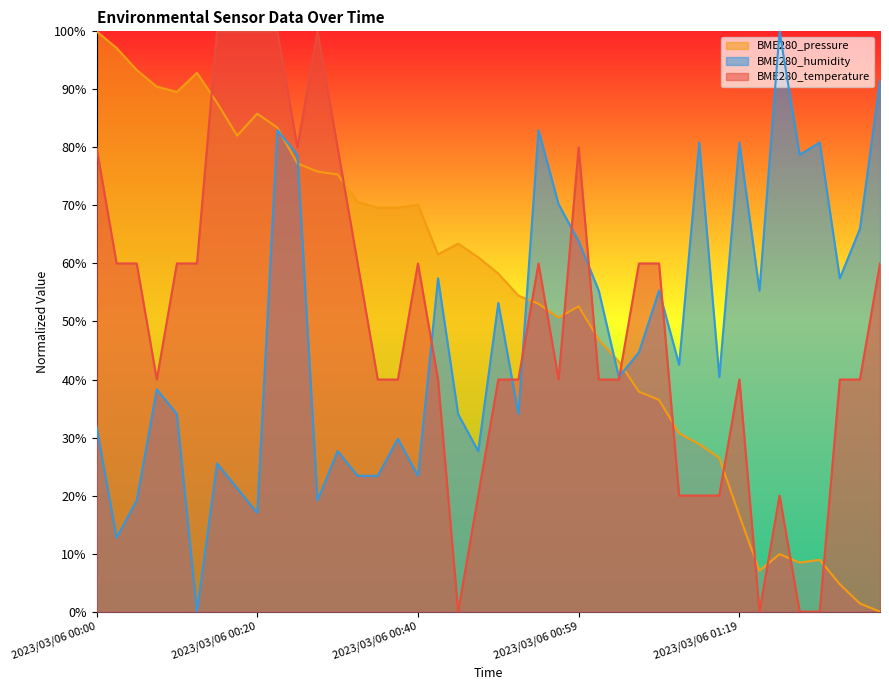

How many lines are shown in the chart?

3